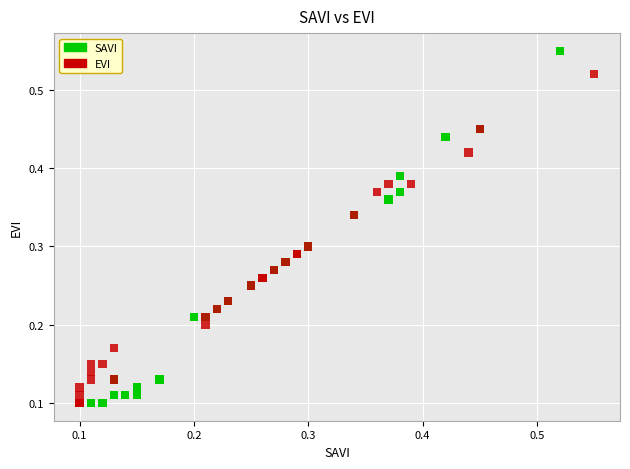

What are all the series names shown in the legend?

SAVI, EVI